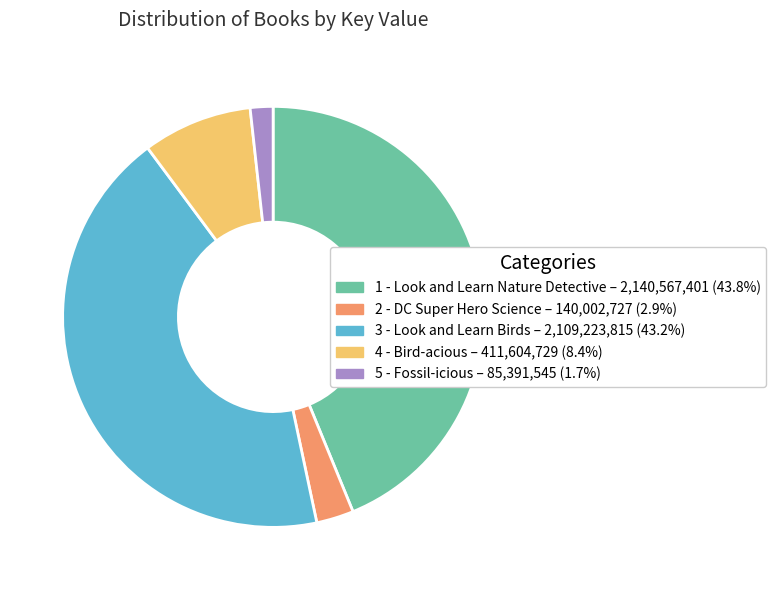

Between 2 - DC Super Hero Science and 1 - Look and Learn Nature Detective, which is larger?

1 - Look and Learn Nature Detective